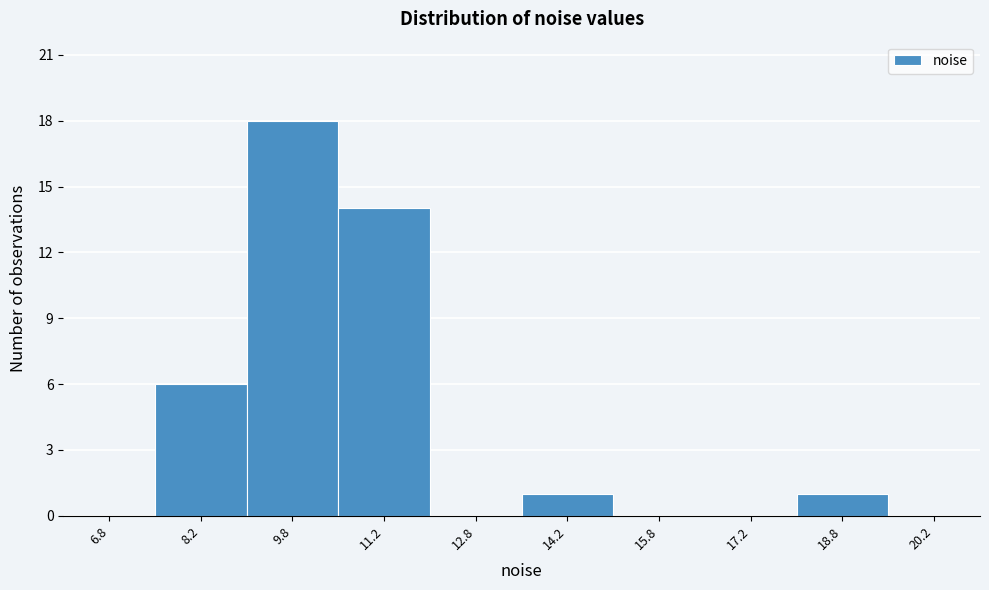

Reading left to right, list every bar in this chart as the range it spans on the x-axis followed by its height. Neither the bar edges nor the heights are printed on the chart, so give them approximately, as read against the axes.

6.0 to 7.5: 0
7.5 to 9.0: 6
9.0 to 10.5: 18
10.5 to 12.0: 14
12.0 to 13.5: 0
13.5 to 15.0: 1
15.0 to 16.5: 0
16.5 to 18.0: 0
18.0 to 19.5: 1
19.5 to 21.0: 0